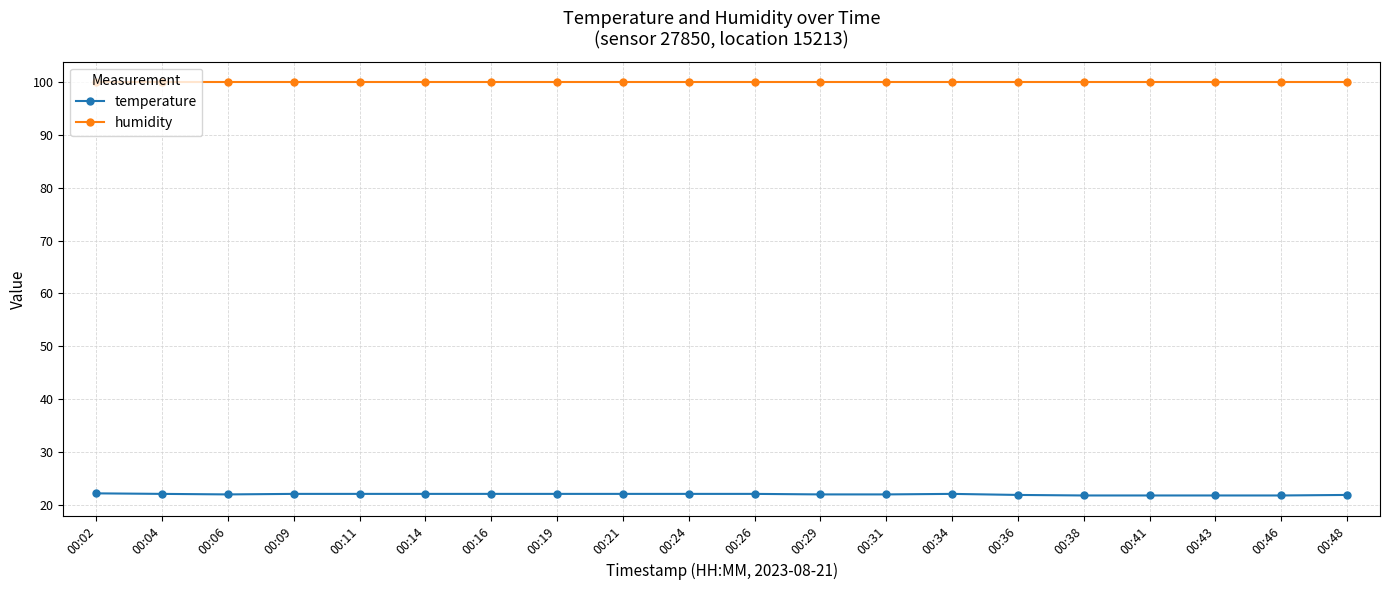

What is the value of the humidity point at the 10th from the left?

99.9